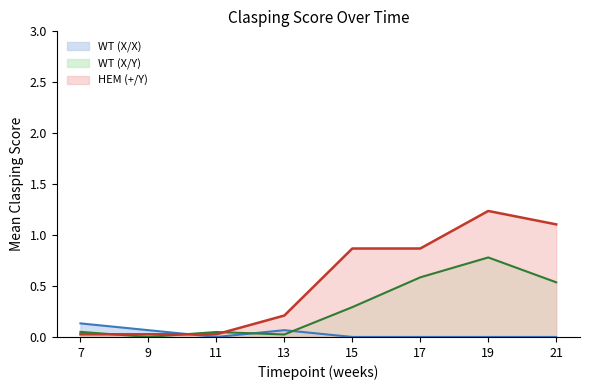

After their last crossing, which series has the higher values: HEM (+/Y) or WT (X/X)?

HEM (+/Y)